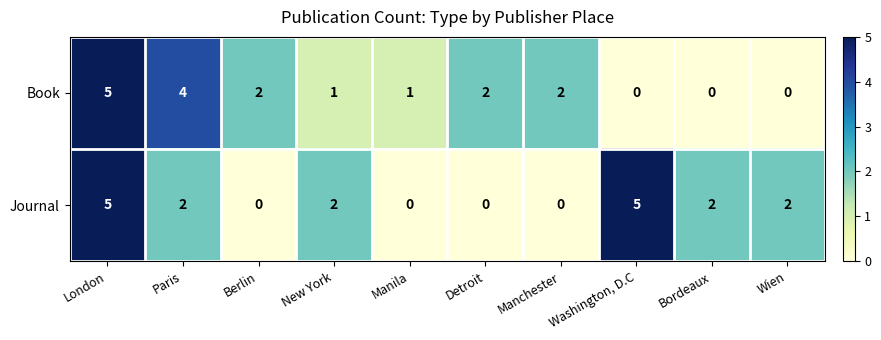

What is the difference between the highest and lowest values at Manila?

1